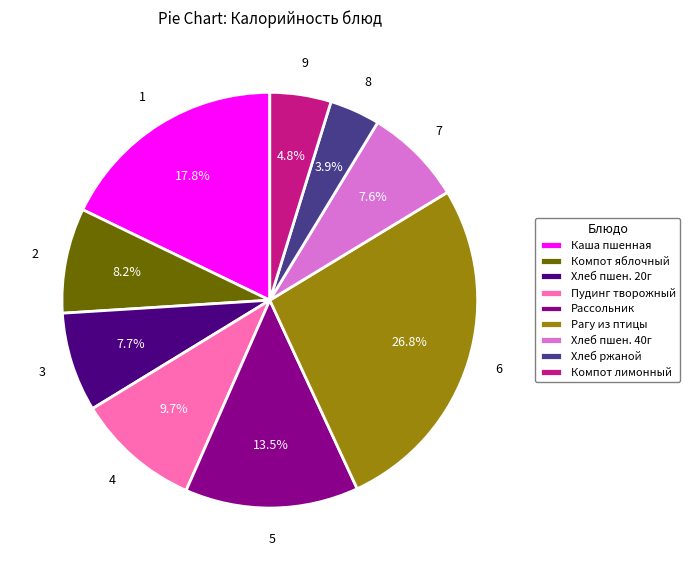

What portion of the pie excludes Компот яблочный?

91.8%